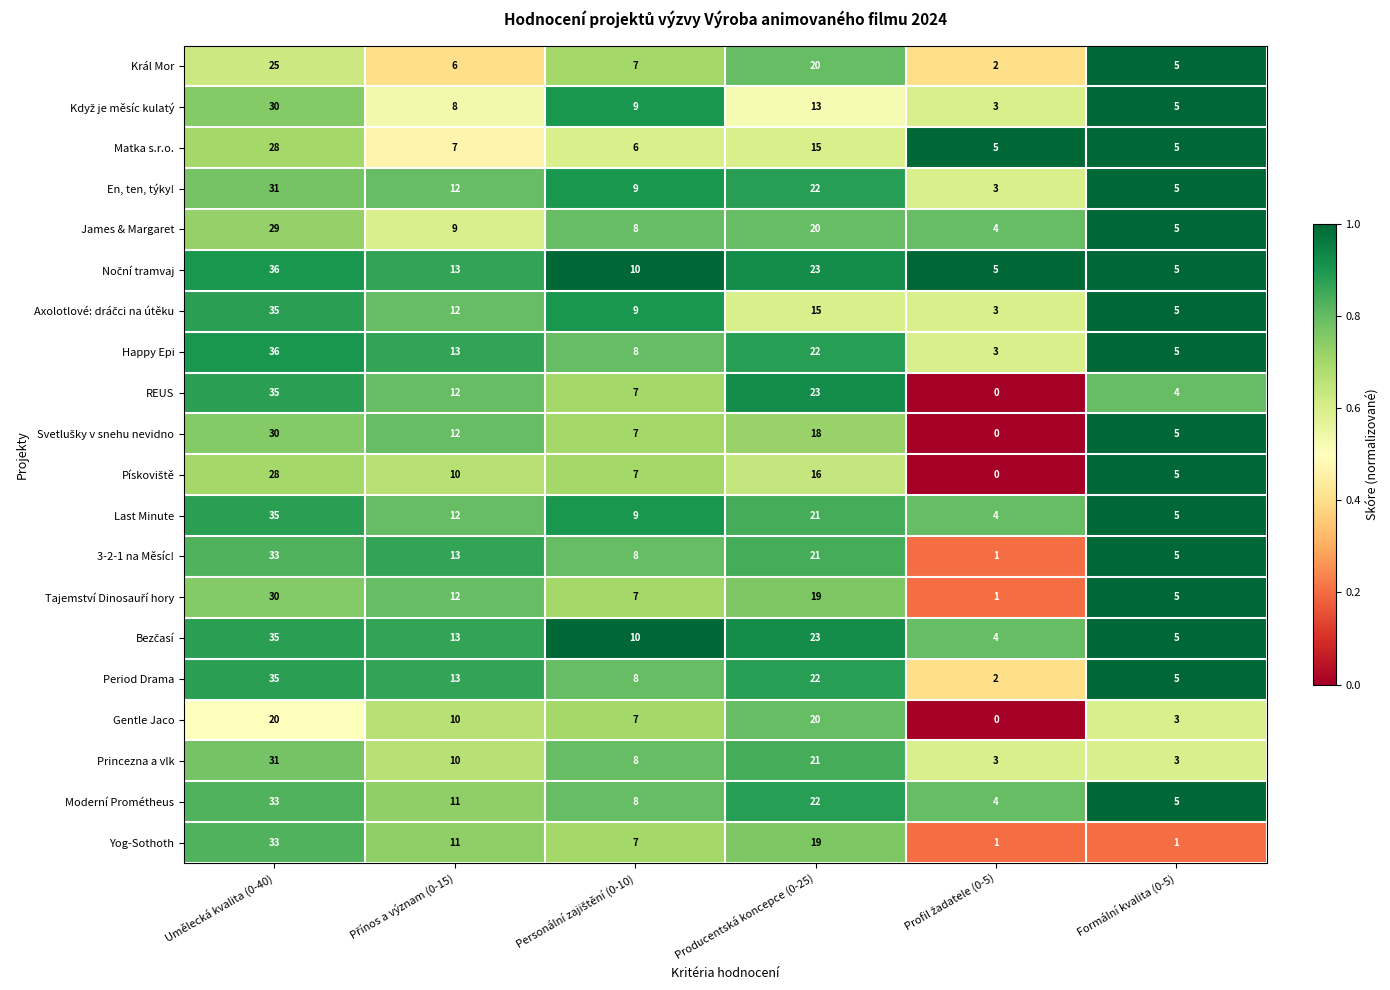

At which category is the sum across all series the highest?

Umělecká kvalita (0-40)